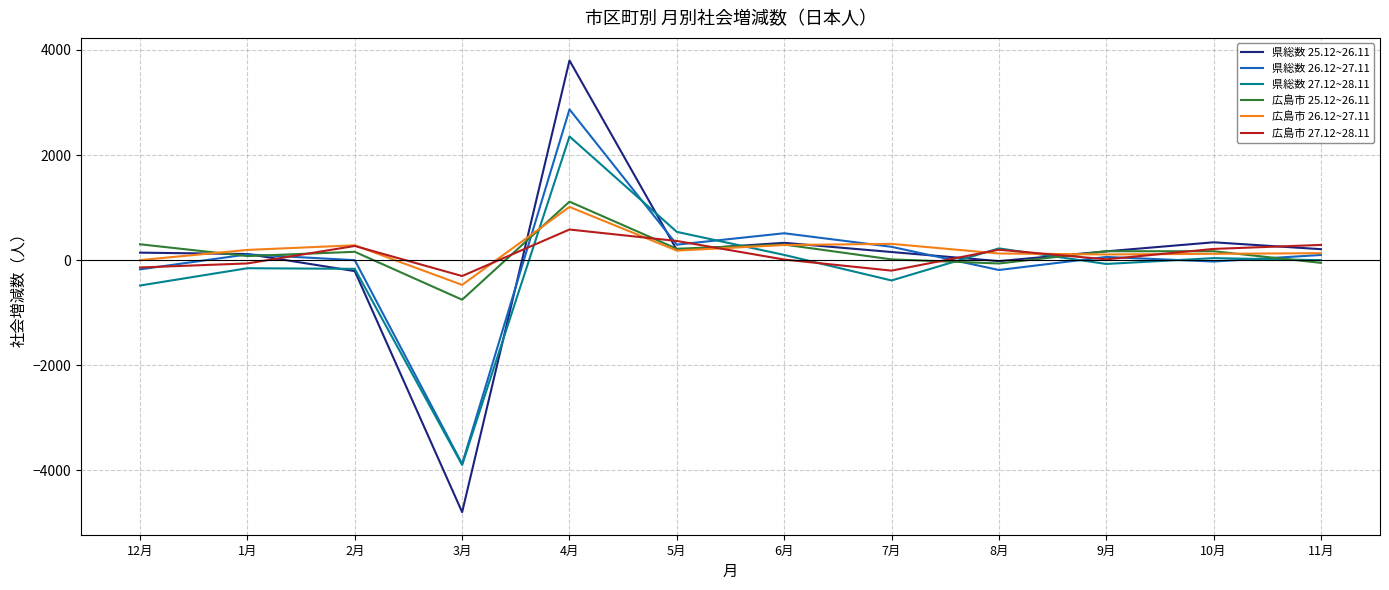

The value of 広島市 26.12~27.11 at 3月 is -470. True or false?

True